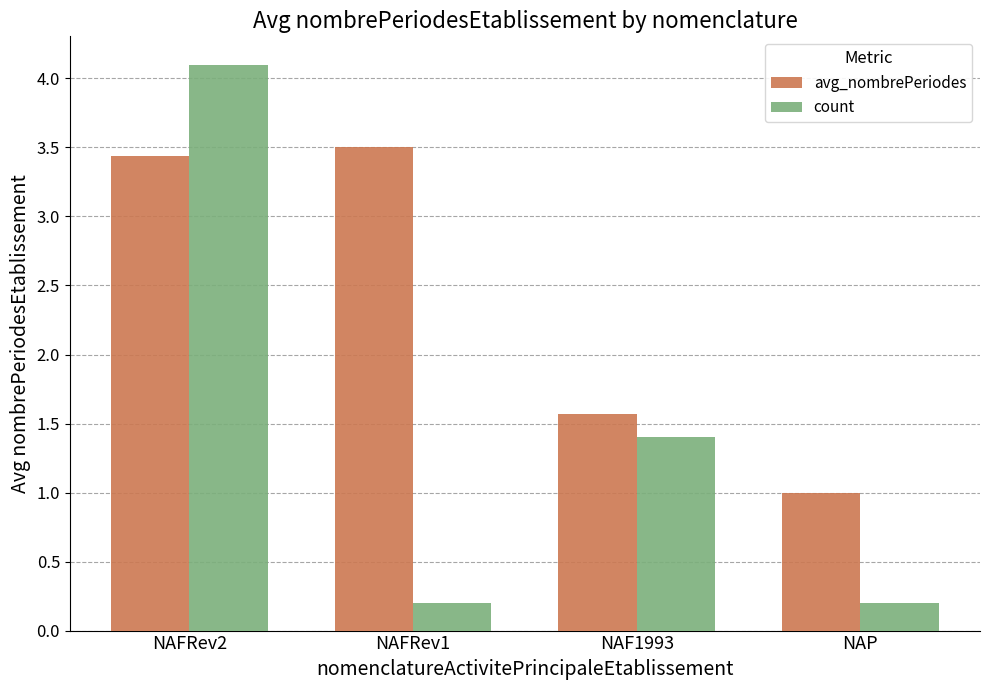

What is the label of the 4th bar from the right?

NAFRev2